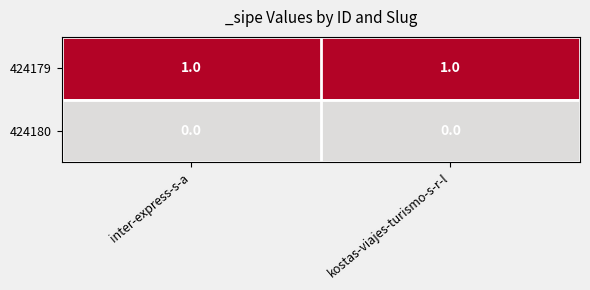

Reading right to left, list all the values displayed in this chart.

424179: 1	1
424180: 0	0